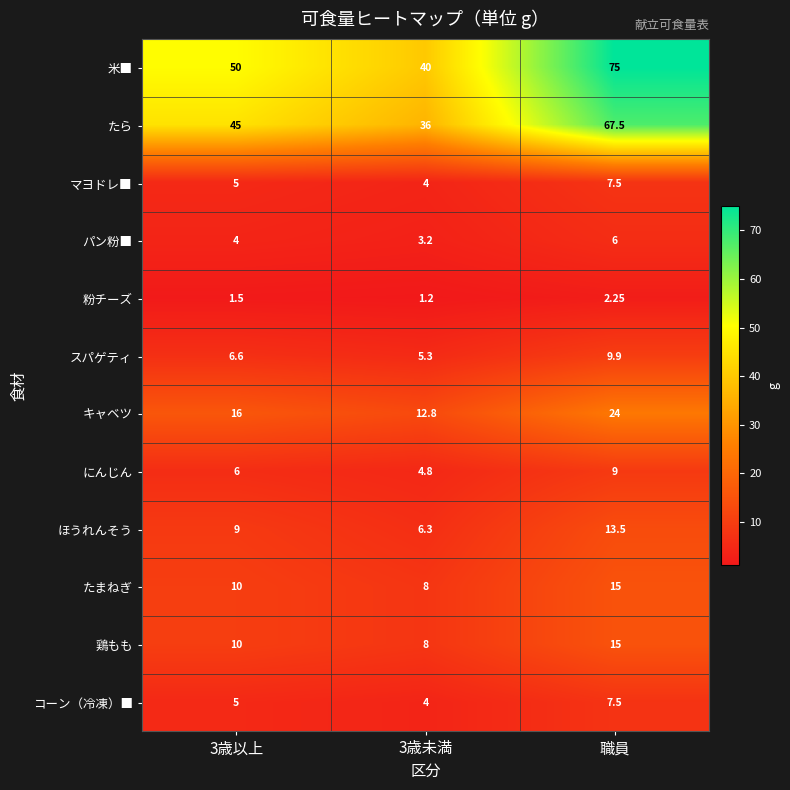

Which label corresponds to the largest value in the chart?

職員